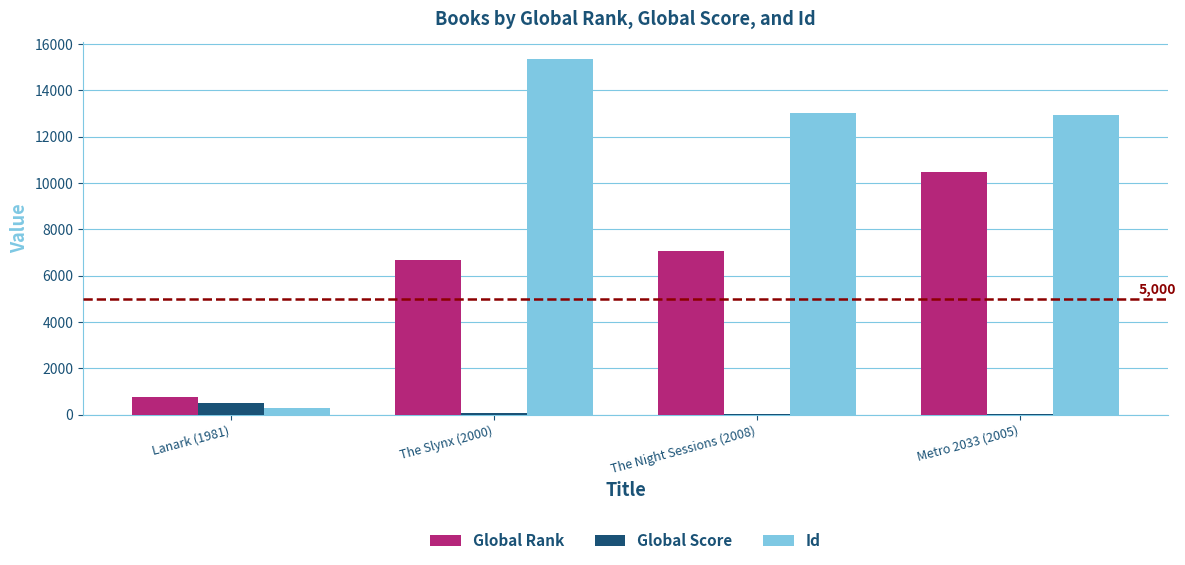

Which series has the largest total across all categories?

Id